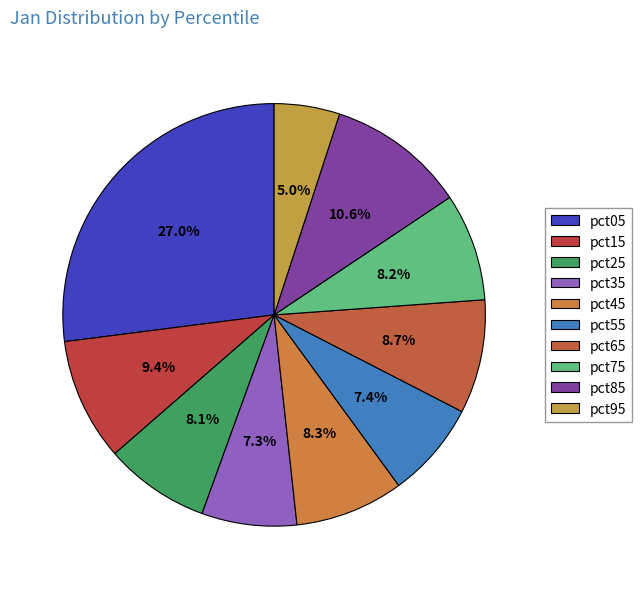

Count the number of slices in the pie.

10